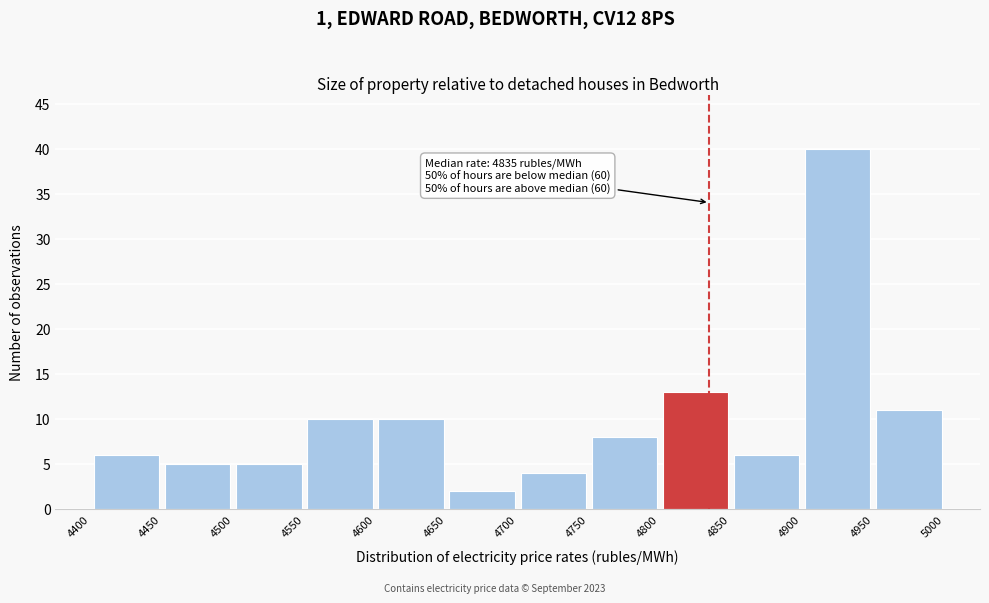

Over which range of the x-axis is the bar tallest?

4900 to 4950